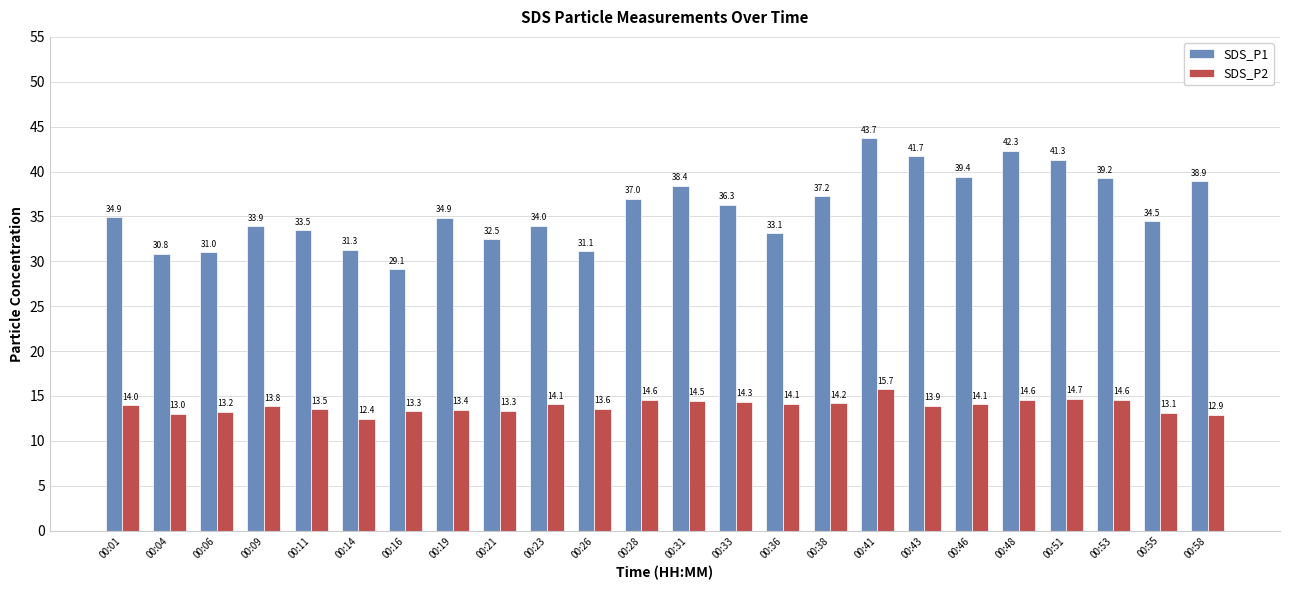

What is the sum of the SDS_P2 values at 00:28 and 00:01?

28.6